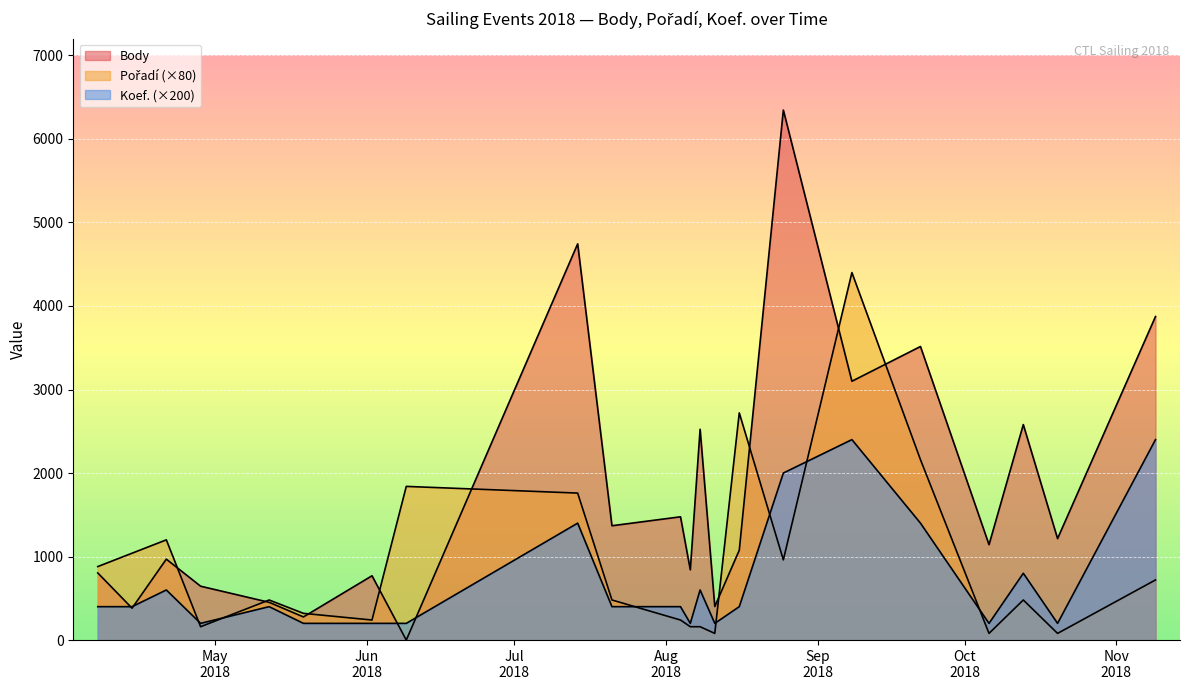

What is the average value of the Body series?

1750